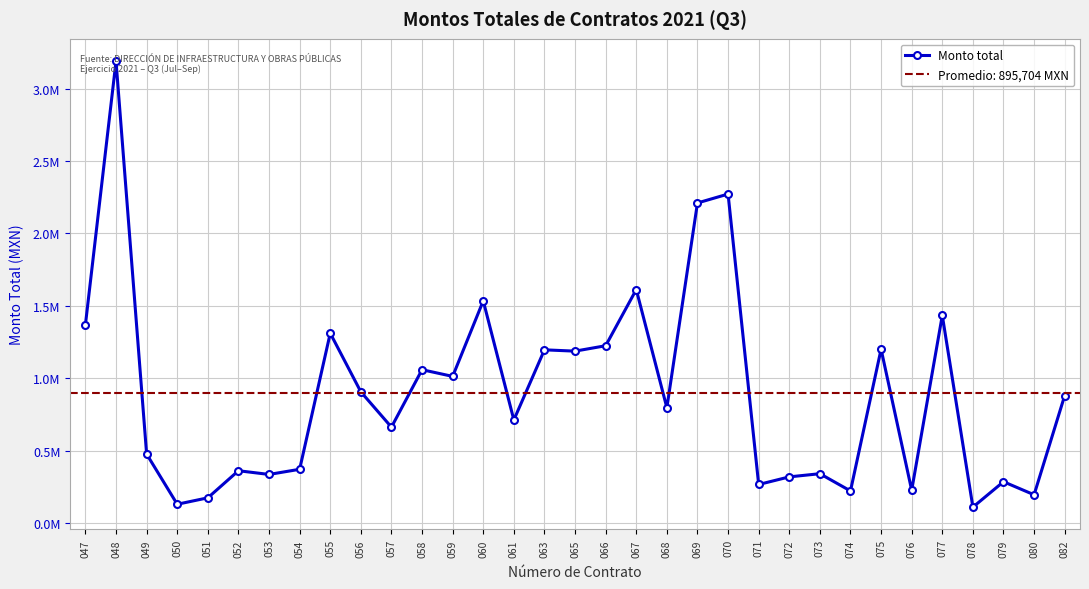

List the labels in order of value, largest first.

048, 070, 069, 067, 060, 077, 047, 055, 066, 075, 063, 065, 058, 059, 056, 082, 068, 061, 057, 049, 054, 052, 073, 053, 072, 079, 071, 076, 074, 080, 051, 050, 078